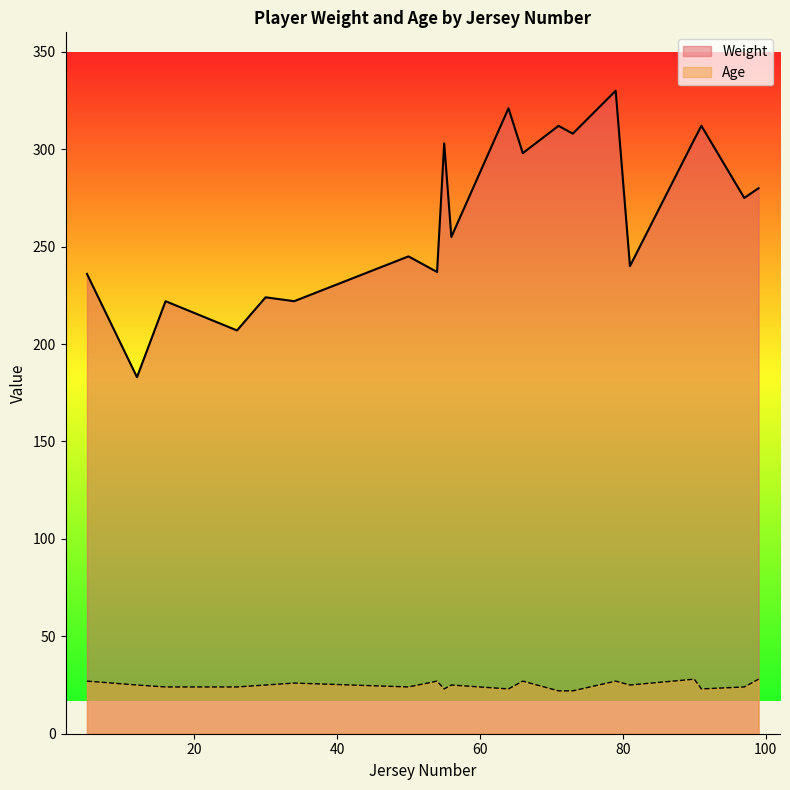

Between 56 and 71, which is larger?

71